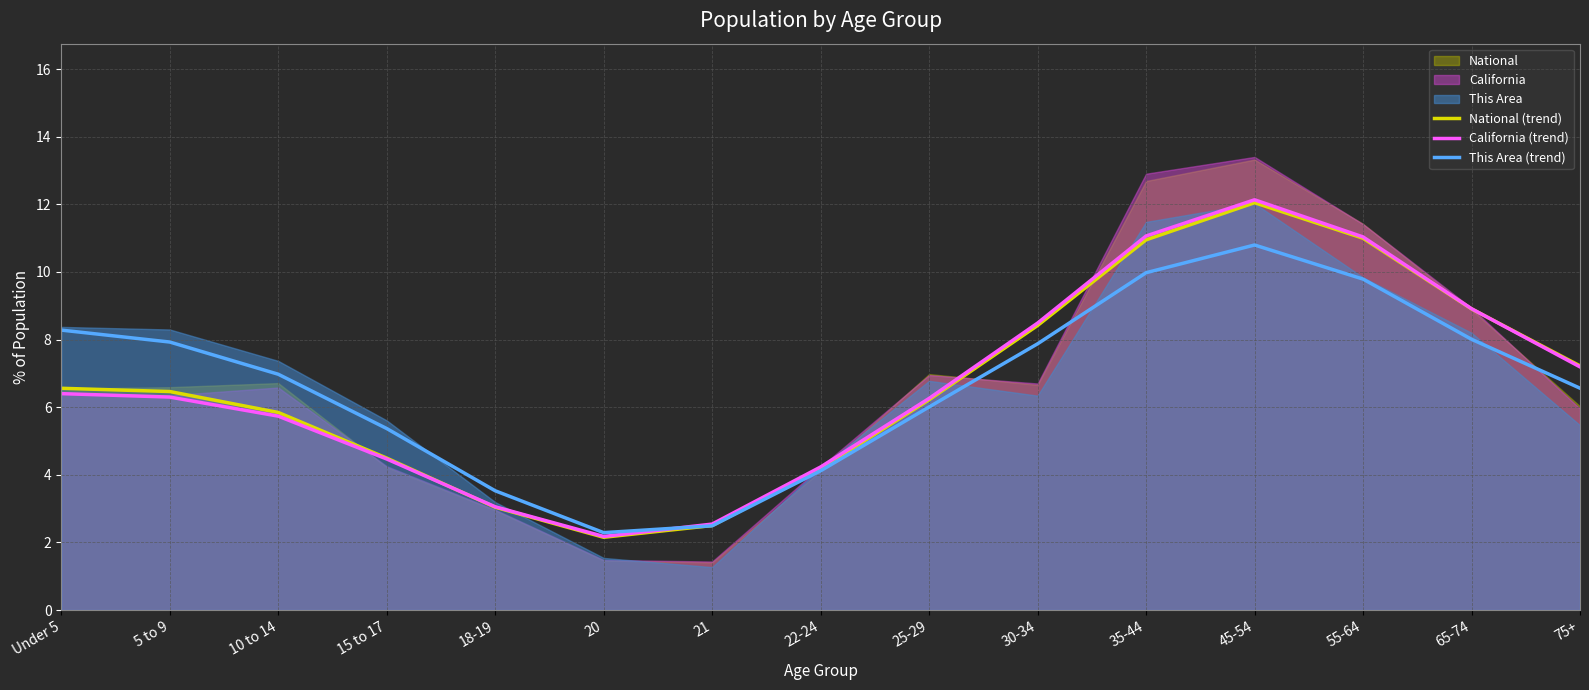

What is the label of the 7th point from the left?

21